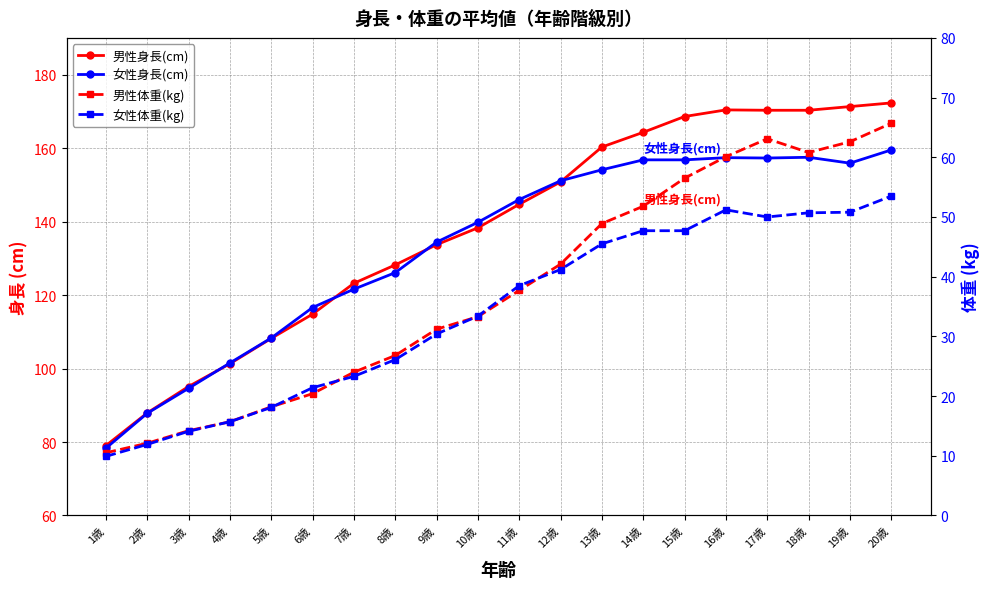

True or false: 女性身長(cm) has more than 0 points higher than both neighbors.

True